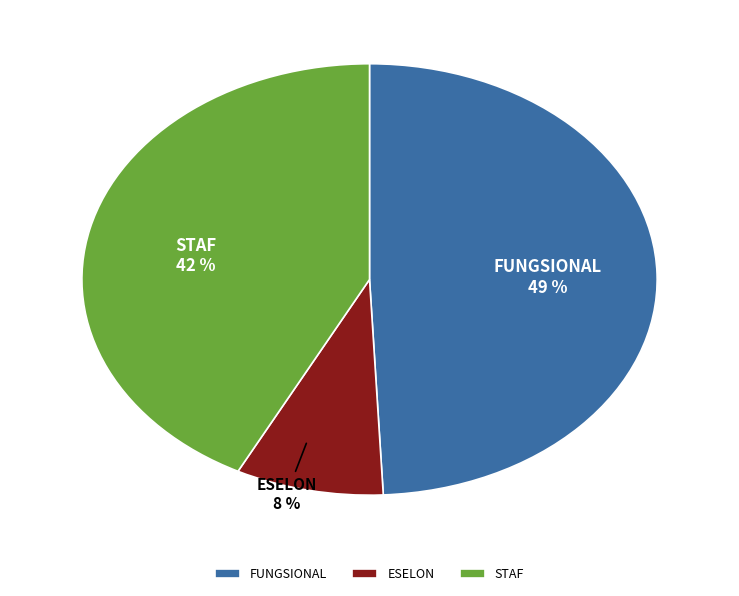

To the nearest percent, what is the difference between the STAF and ESELON slice percentages?

34%